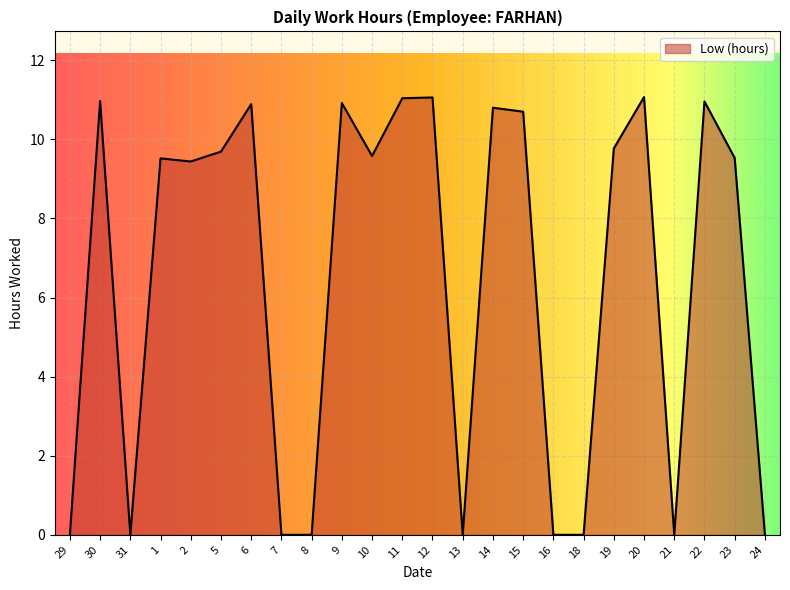

Rank the categories by value from highest to lowest.

20, 12, 11, 30, 22, 9, 6, 14, 15, 19, 5, 10, 23, 1, 2, 29, 31, 7, 8, 13, 16, 18, 21, 24